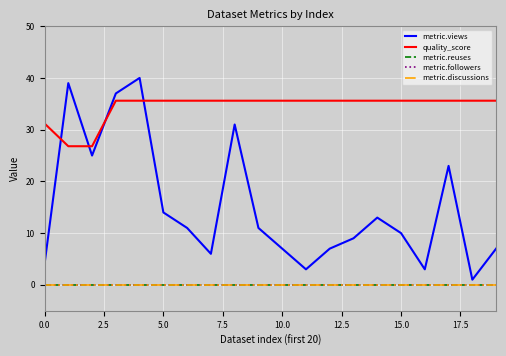

What is the value of the metric.views point at the 17th from the left?

3.0